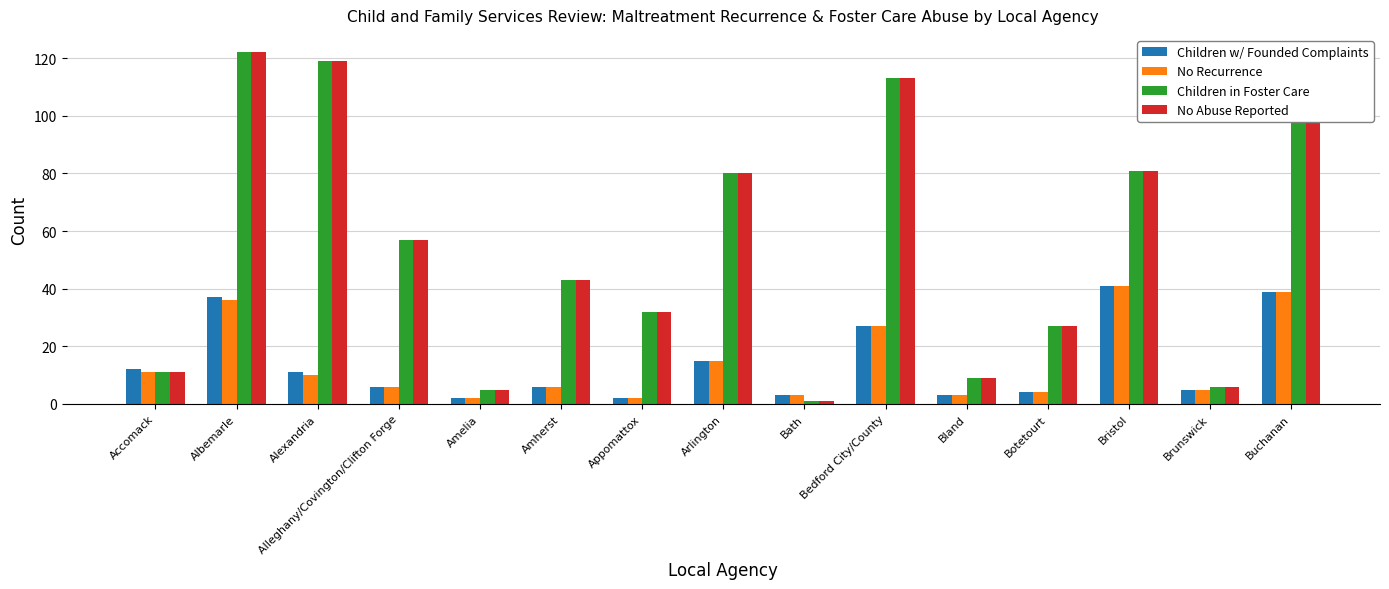

How many bars are there in total?

60